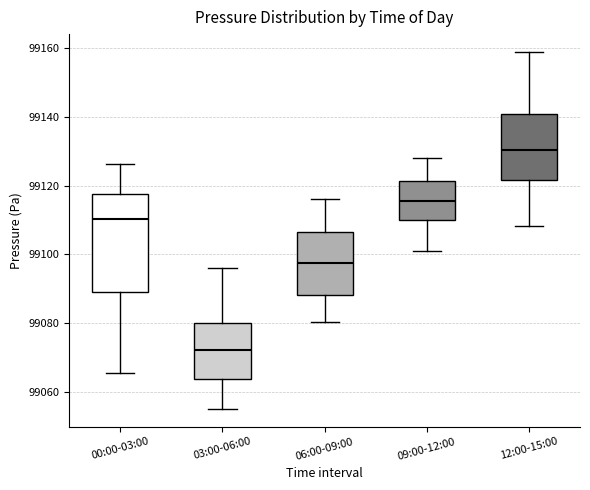

Reading left to right, read every box against the y-axis: the position of its median line, the range the box covers, and the ends of its whiskers. The values are not printed on the chart, so give them approximately, as read against the axis.

00:00-03:00: median 99110, box 99090 to 99118, whiskers 99066 to 99126
03:00-06:00: median 99072, box 99064 to 99080, whiskers 99056 to 99096
06:00-09:00: median 99098, box 99088 to 99106, whiskers 99080 to 99116
09:00-12:00: median 99116, box 99110 to 99122, whiskers 99100 to 99128
12:00-15:00: median 99130, box 99122 to 99140, whiskers 99108 to 99158